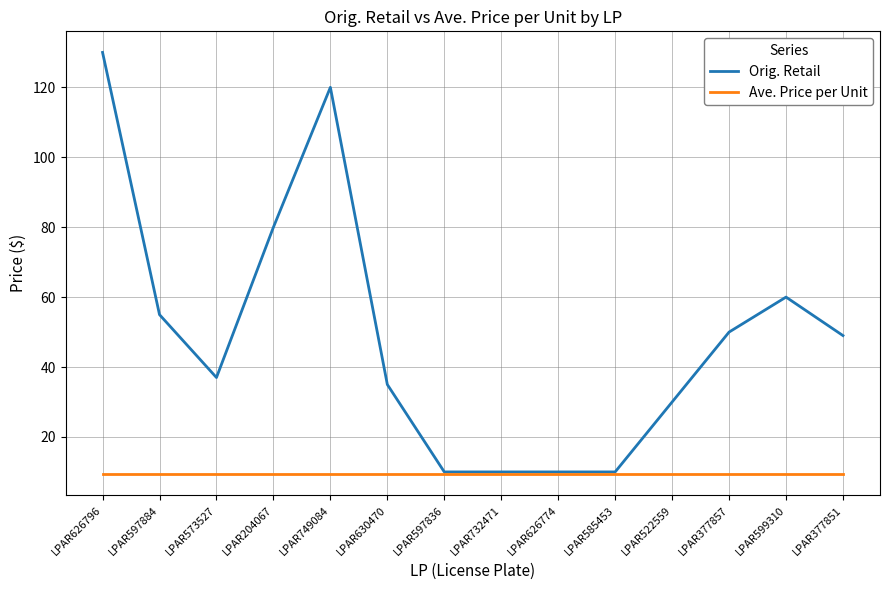

At which label does Orig. Retail reach its peak?

LPAR626796